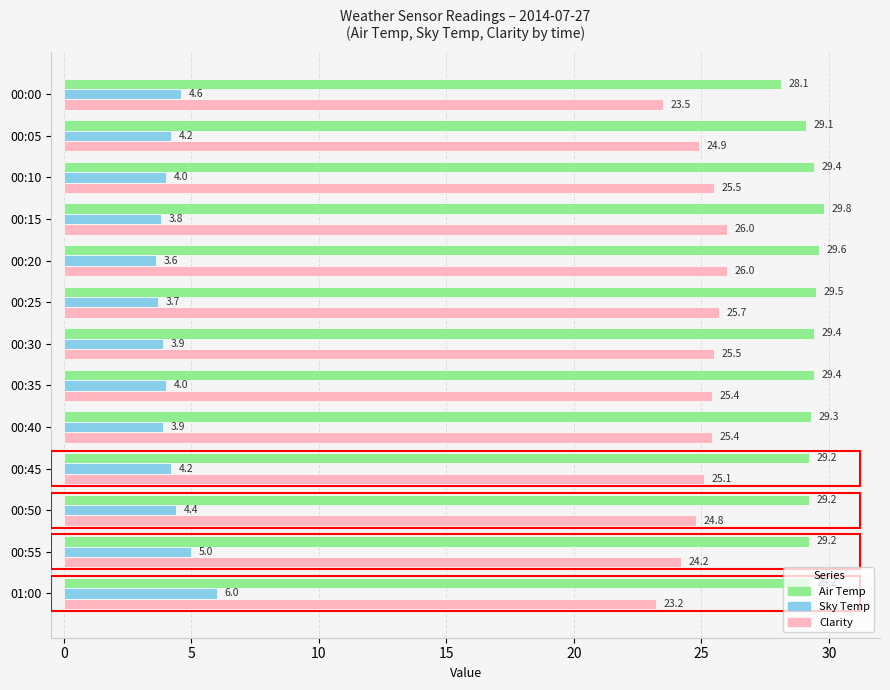

Which series changed the most between 00:00 and 00:35?

Clarity